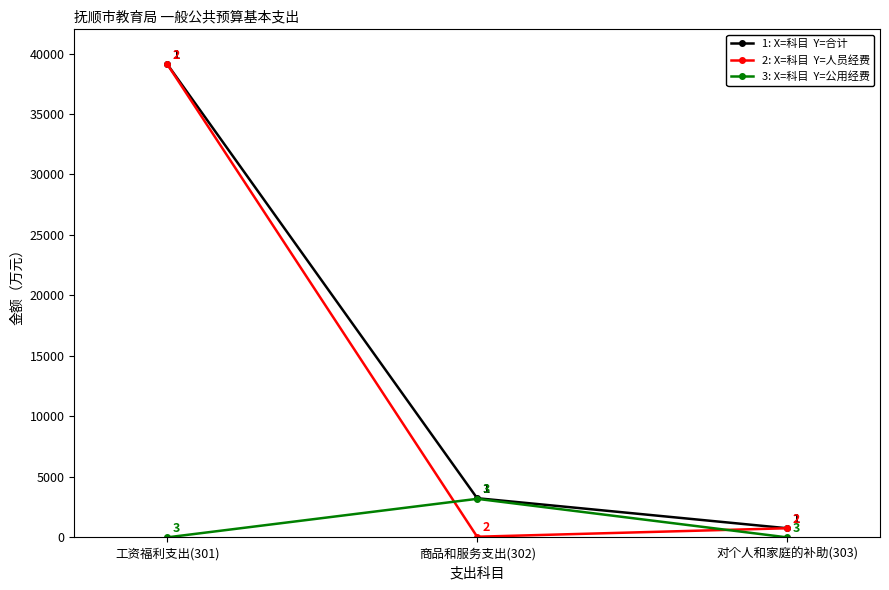

What is the label of the 1st point from the left?

工资福利支出(301)